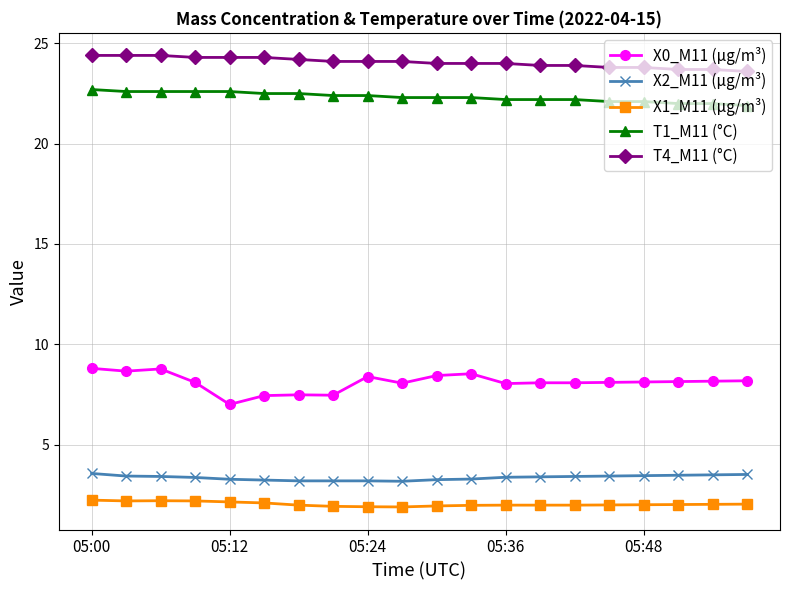

What is the difference between the second highest and second lowest values in the T4_M11 (°C) series?

0.7